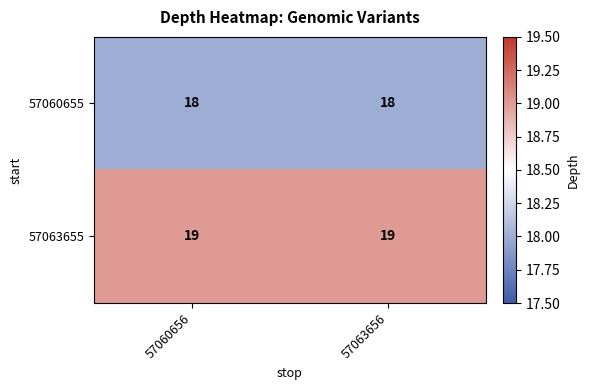

Is it true that 57063655 equals 27 at 57063656?

False